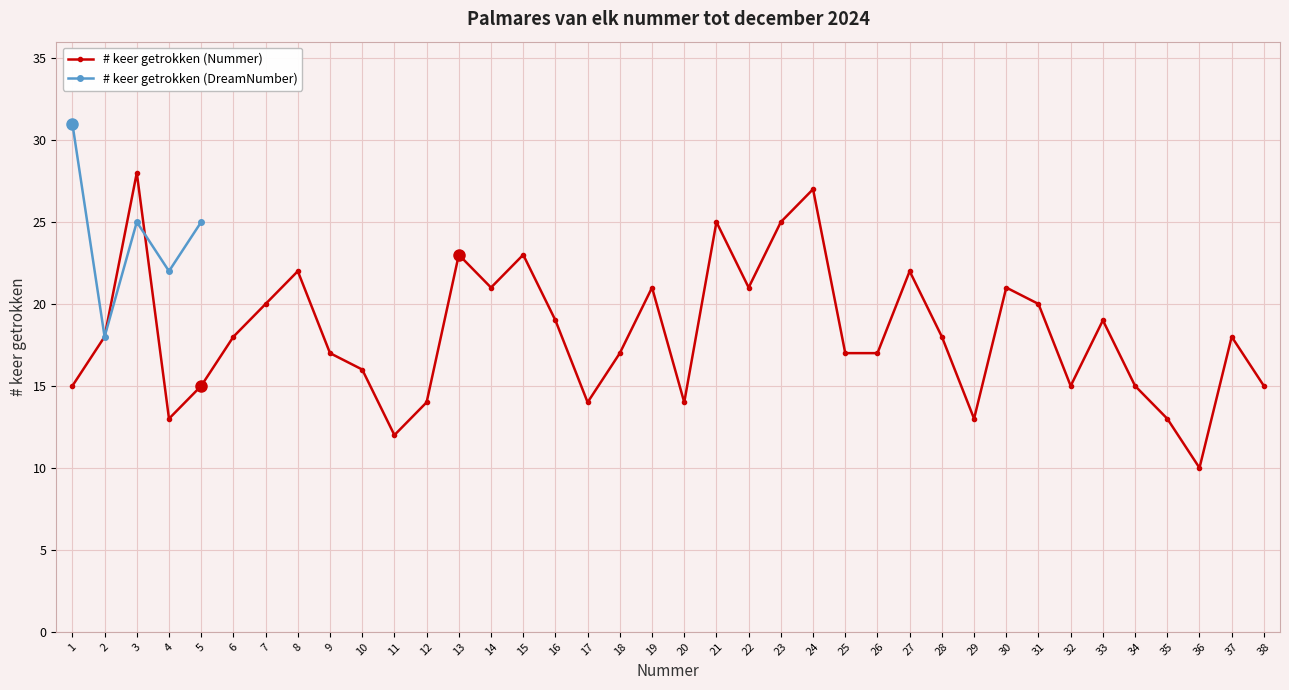

What is the difference between the maximum and second lowest values?

16